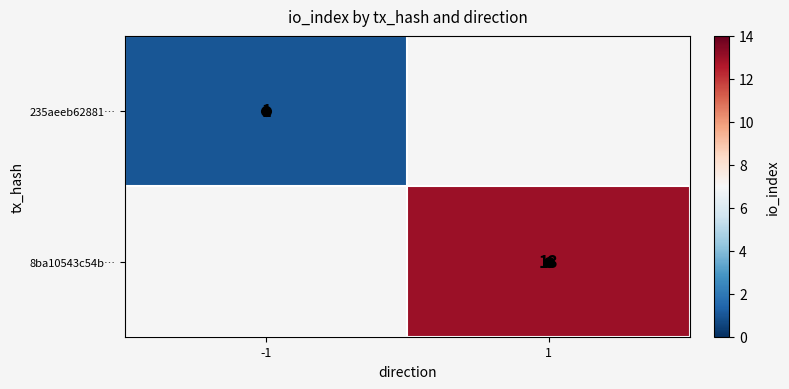

Is it true that 235aeeb62881… equals 1 at -1?

True